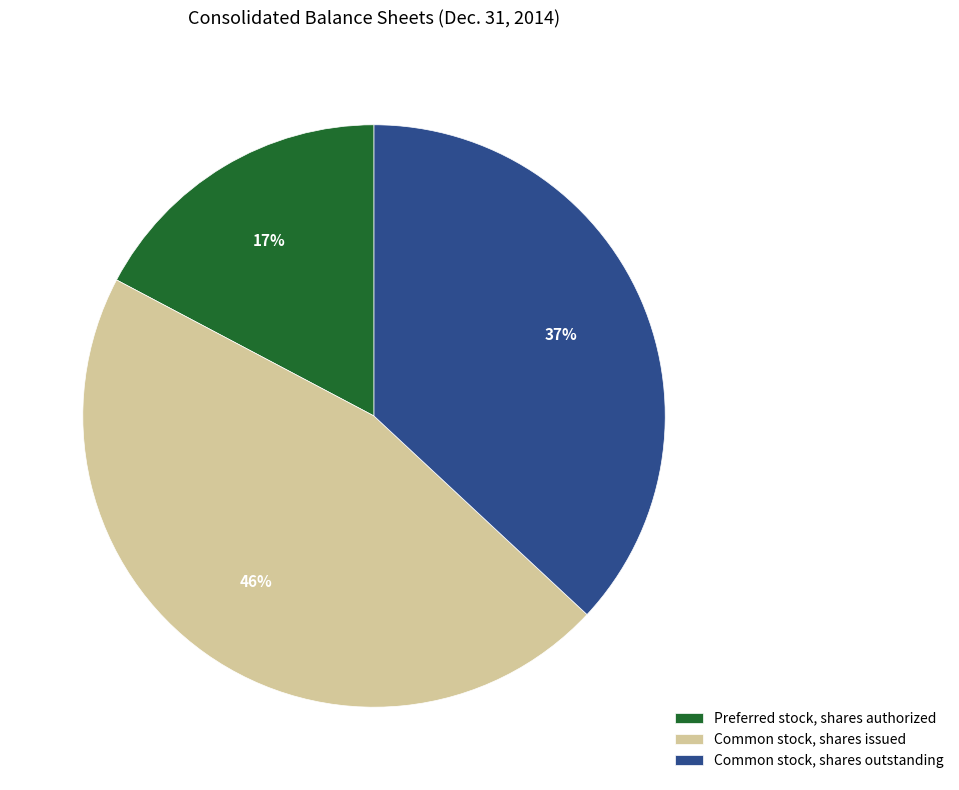

Approximately how many times larger is the value at Preferred stock, shares authorized compared to Common stock, shares issued?

0.4